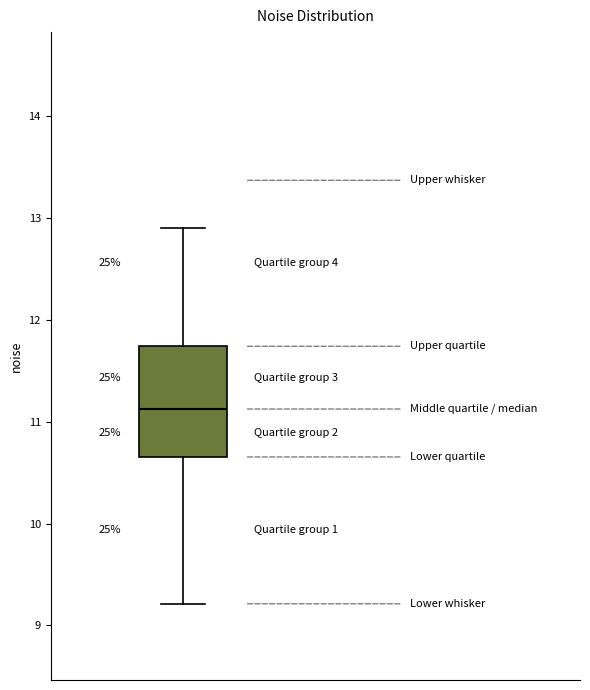

Read this box plot against the y-axis: the position of the median line, the range covered by the box, and the ends of both whiskers. The values are not printed on the chart, so give them approximately, as read against the axis.

median 11.1, box 10.7 to 11.7, whiskers 9.2 to 12.9